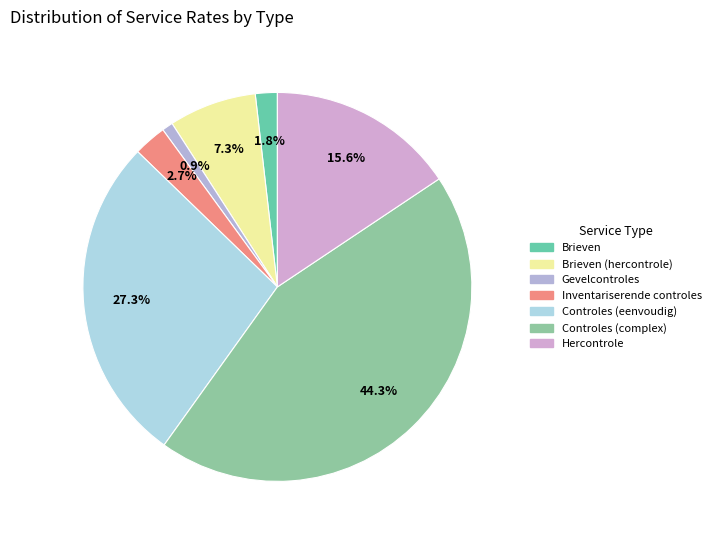

How many slices are in this pie chart?

7